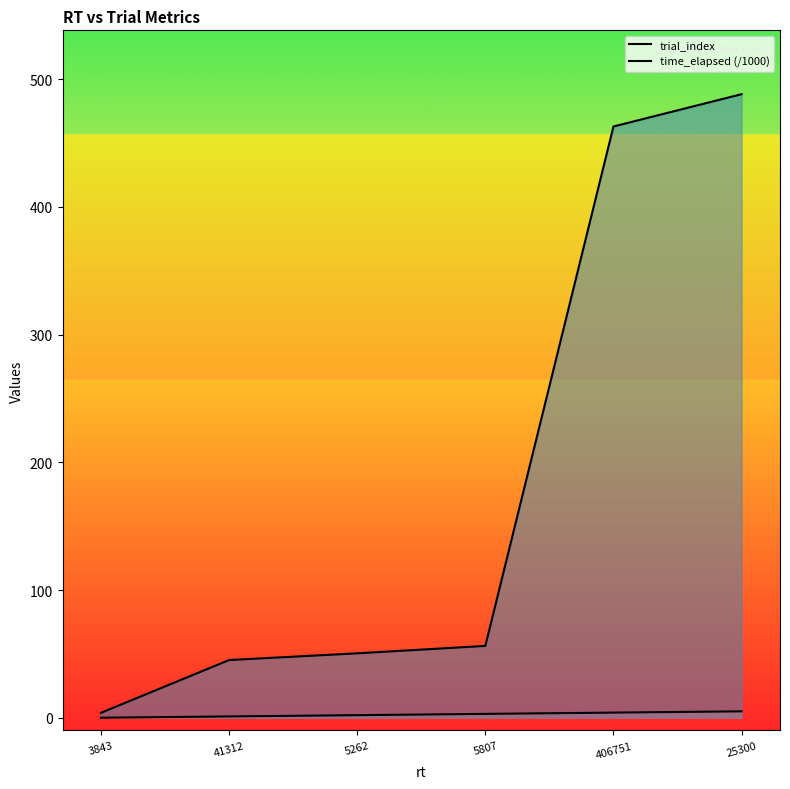

Does the chart have visible grid lines?

No